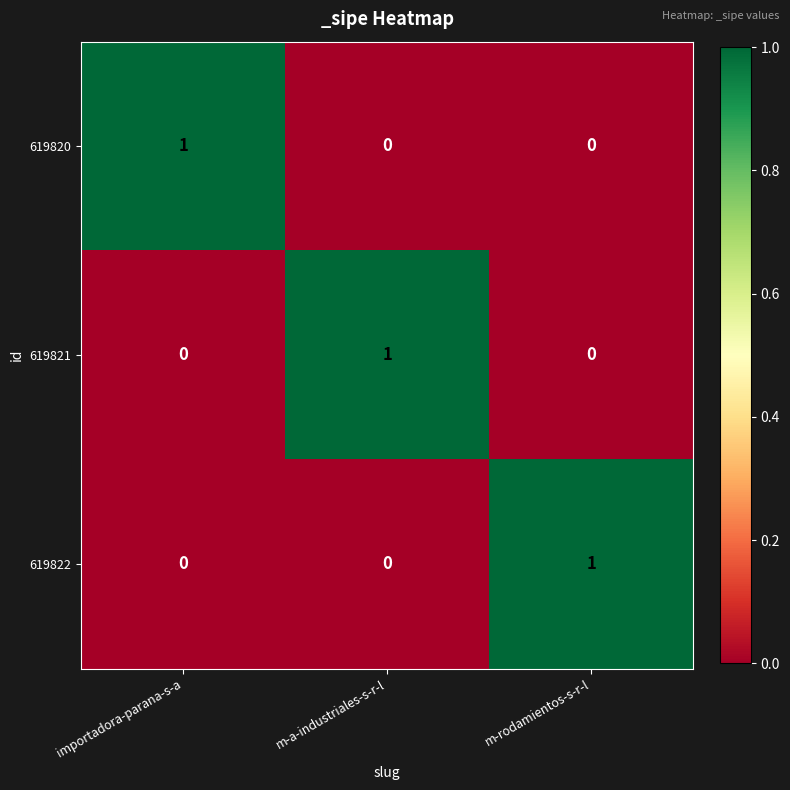

How many 619820 values are between 0 and 1?

3